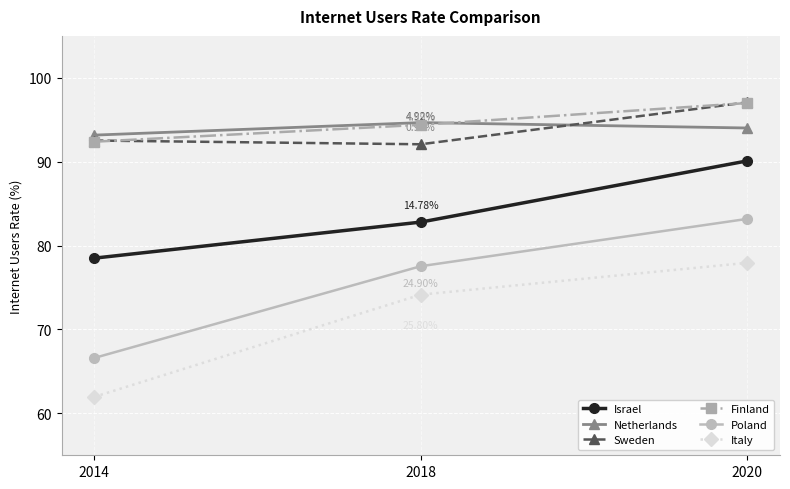

Reading left to right, list all the values displayed in this chart.

Israel: 2014=78.5	2018=82.8	2020=90.1
Netherlands: 2014=93.2	2018=94.7	2020=94.0
Sweden: 2014=92.5	2018=92.1	2020=97.1
Finland: 2014=92.4	2018=94.4	2020=97.0
Poland: 2014=66.6	2018=77.5	2020=83.2
Italy: 2014=62.0	2018=74.2	2020=77.9